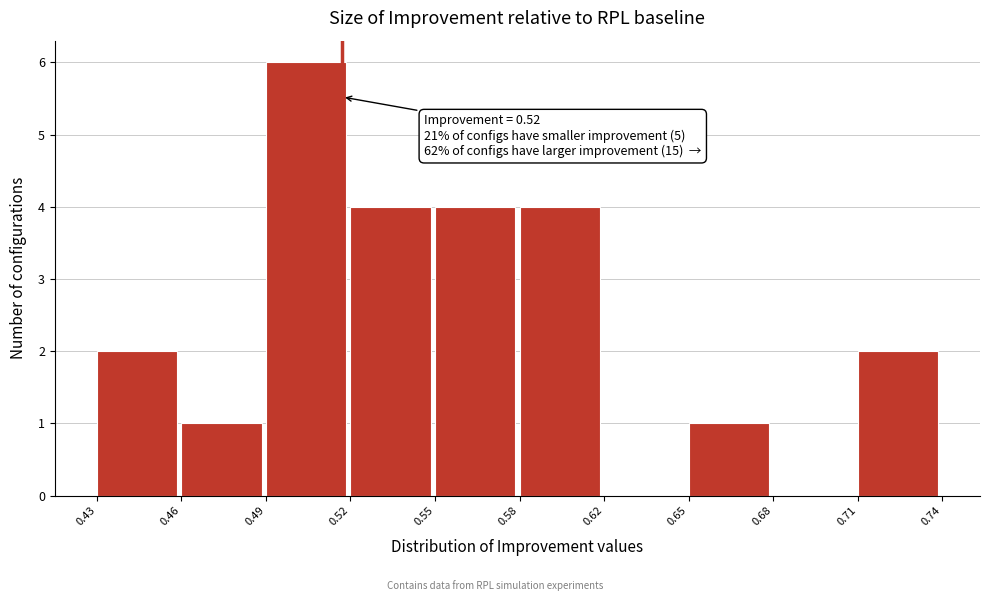

Reading right to left, transcribe all the data shown in this chart.

0.71=2	0.68=0	0.65=1	0.62=0	0.58=4	0.55=4	0.52=4	0.49=6	0.46=1	0.43=2